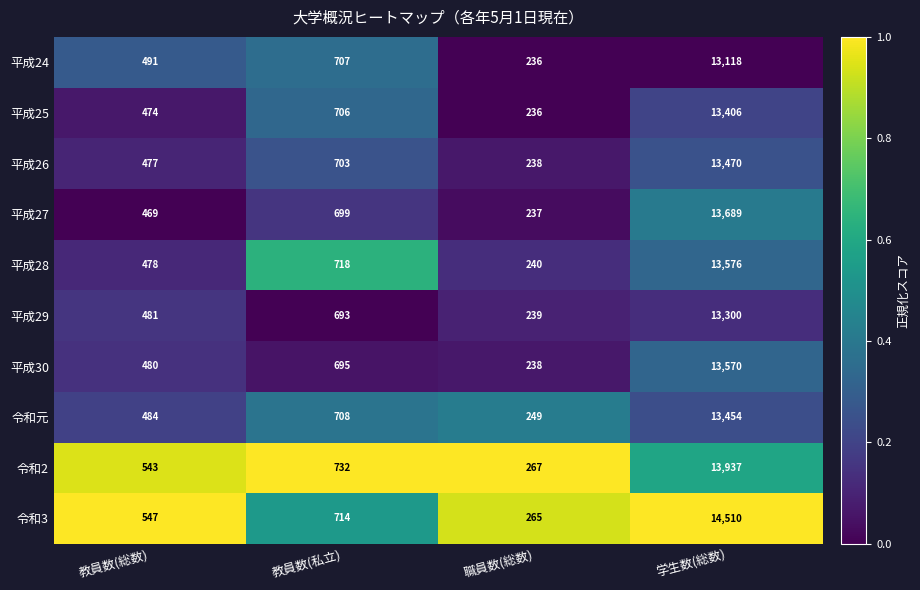

At 教員数(私立), list the series in order from smallest to largest.

平成29, 平成30, 平成27, 平成26, 平成25, 平成24, 令和元, 令和3, 平成28, 令和2